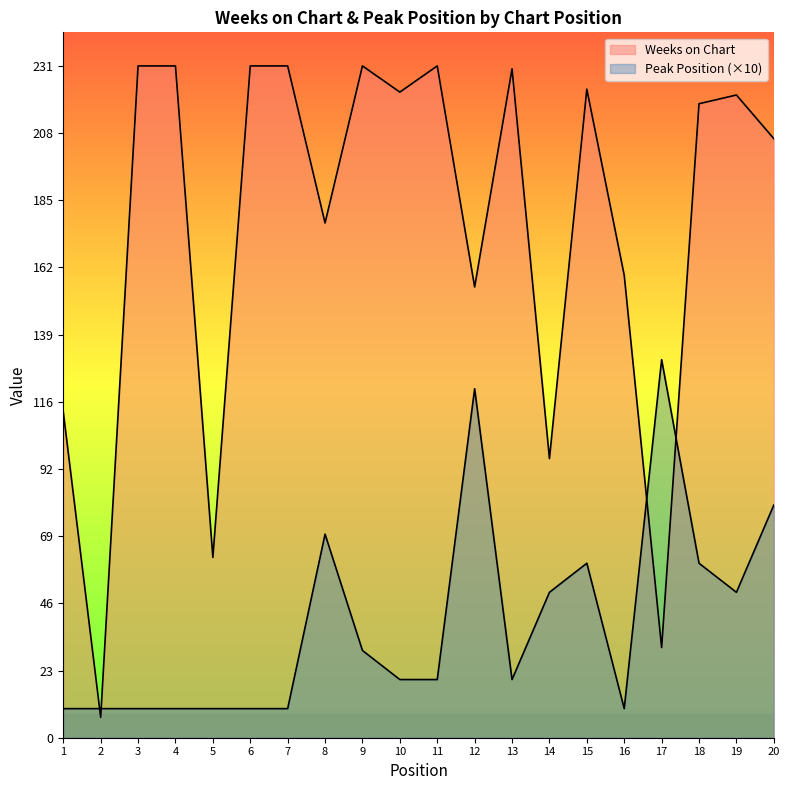

At how many categories does at least one series exceed 80?

18